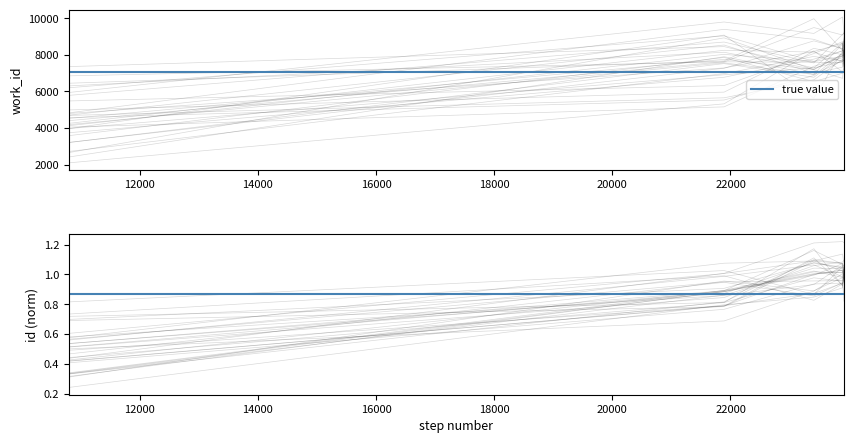

True or false: the data shows 0.6 at 10000.

False